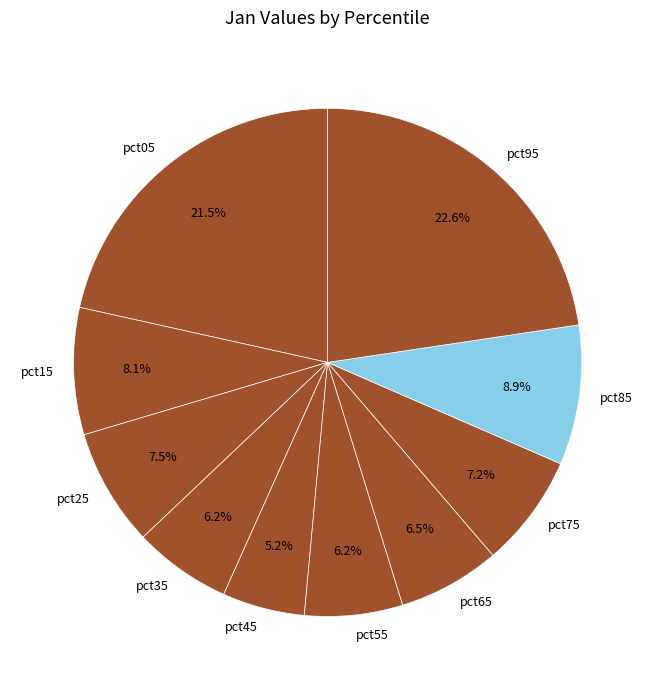

True or false: pct55 accounts for 6% of the total.

True